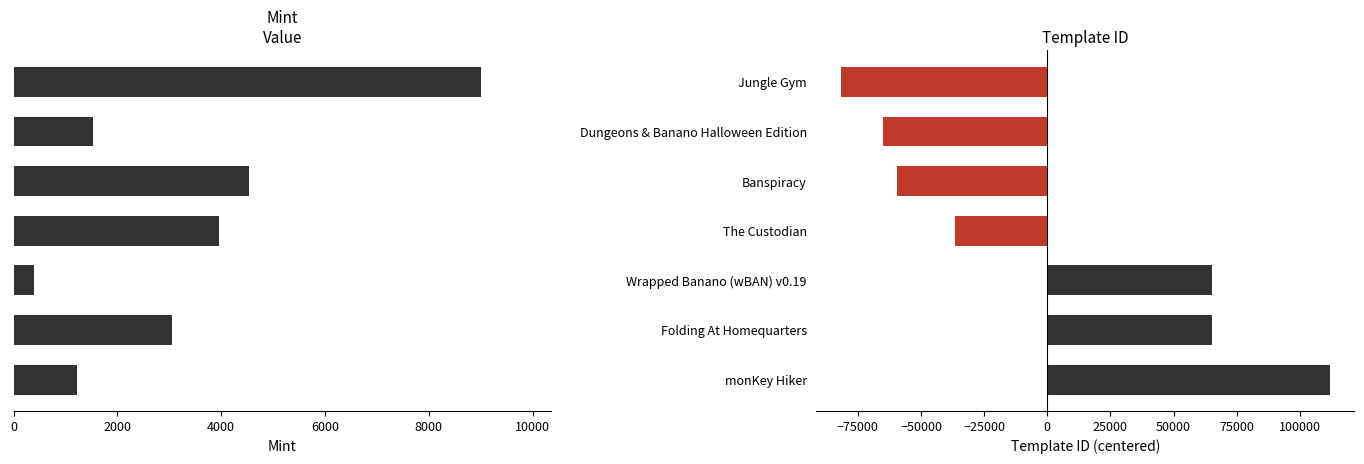

How many bars are there in total?

14